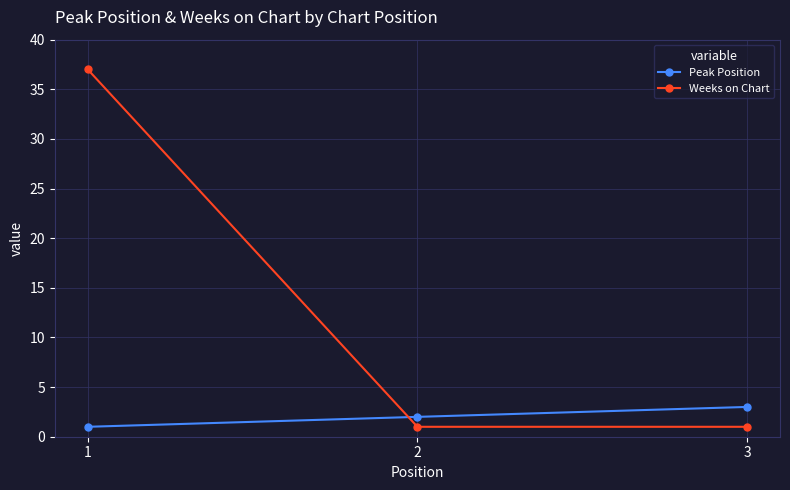

What are all the series names shown in the legend?

Peak Position, Weeks on Chart